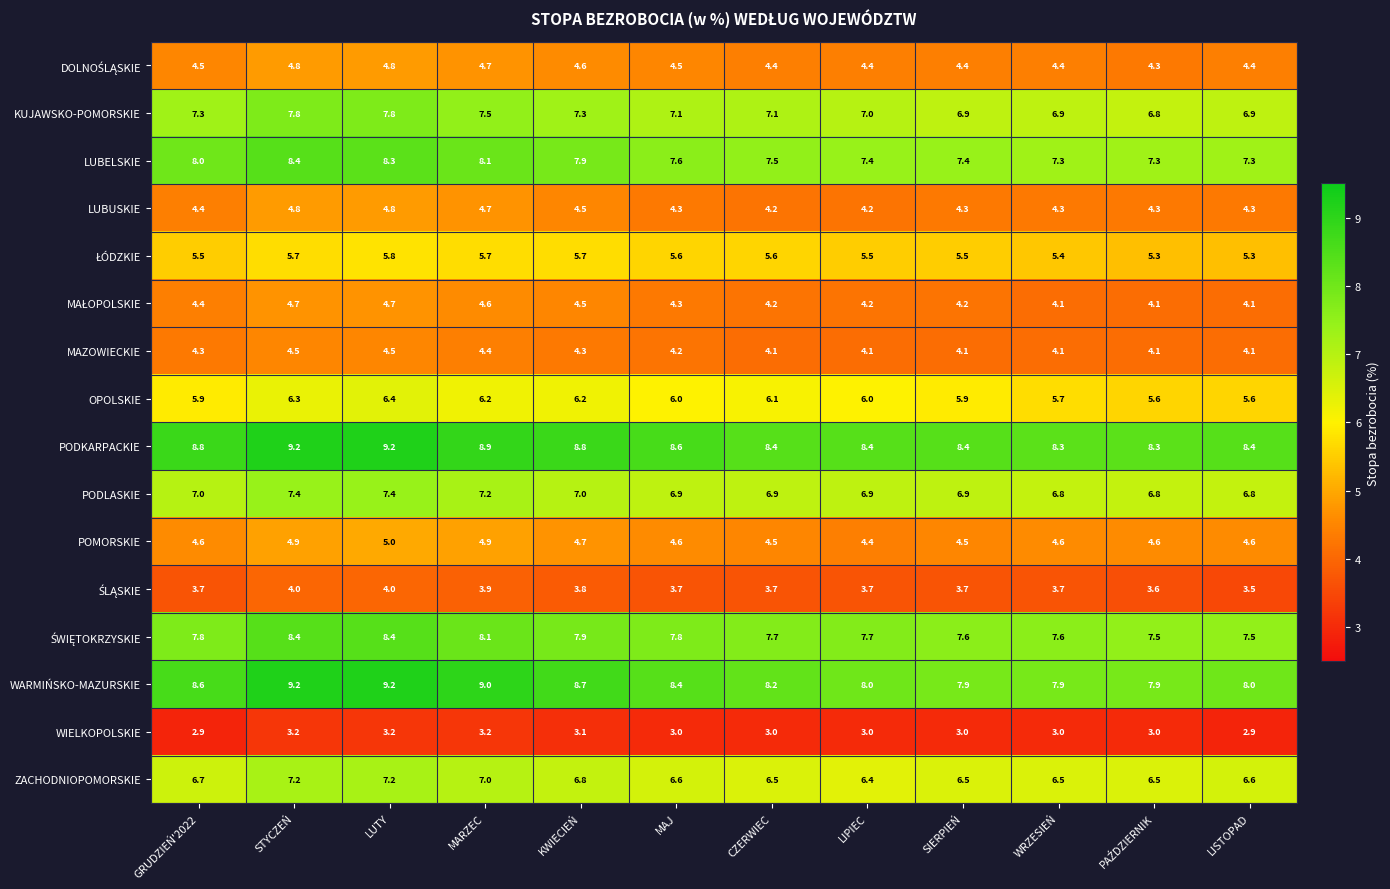

What is the difference between the maximum and second lowest values in the WARMIŃSKO-MAZURSKIE series?

1.3